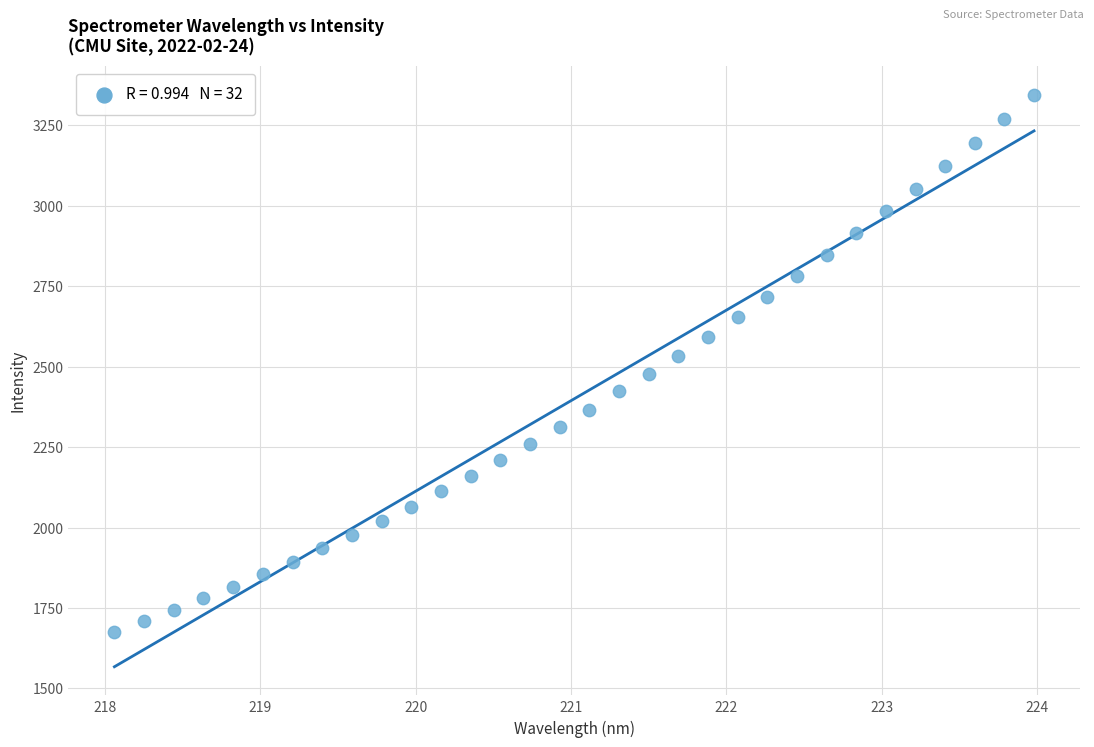

What is the range of X values (max minus min)?

5.9